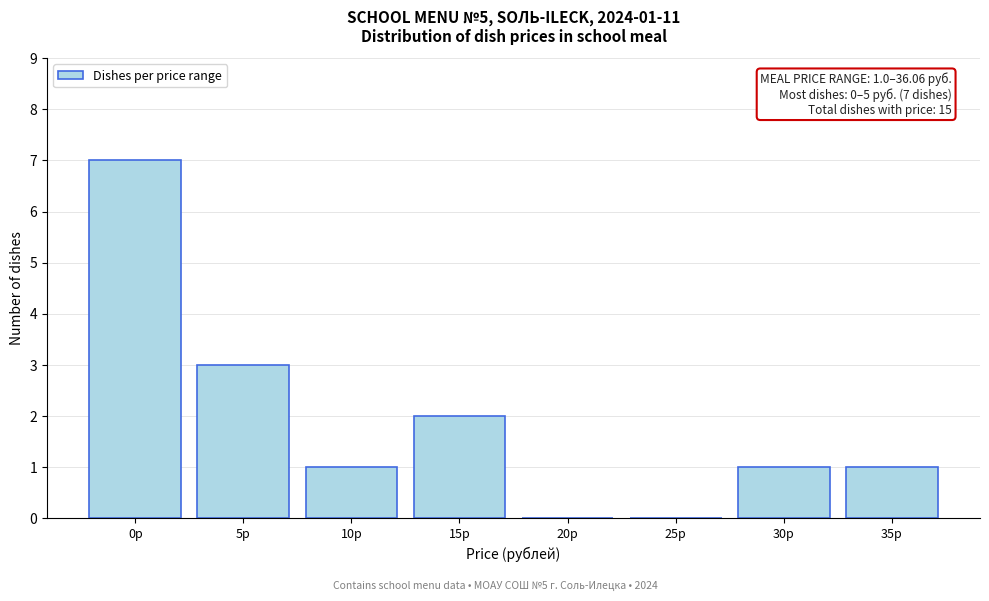

Reading left to right, what are all the values shown in this chart?

0р=7	5р=3	10р=1	15р=2	20р=0	25р=0	30р=1	35р=1